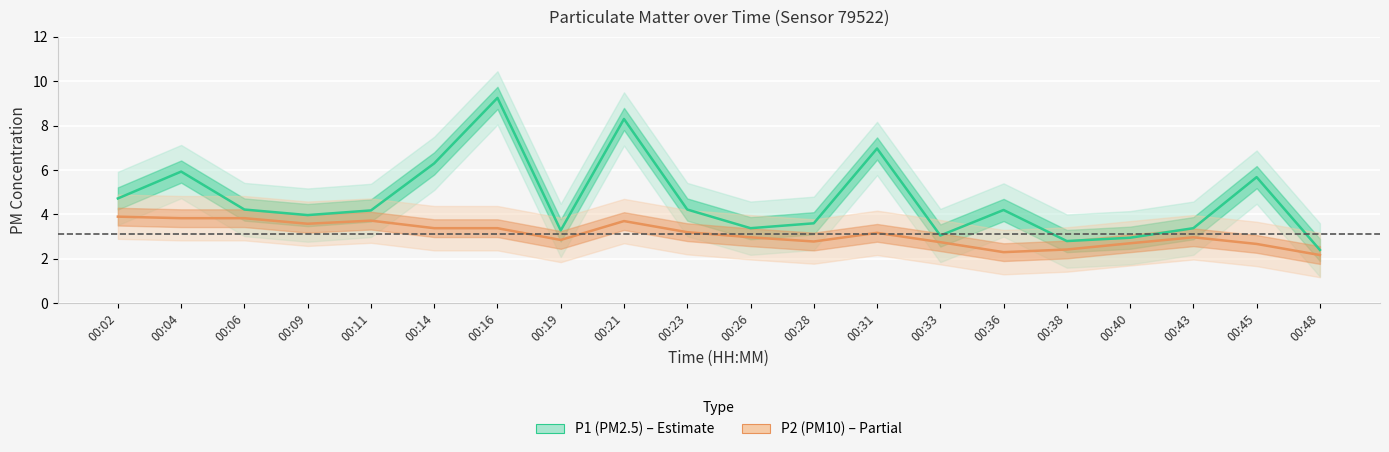

What is the greatest value displayed?

9.2